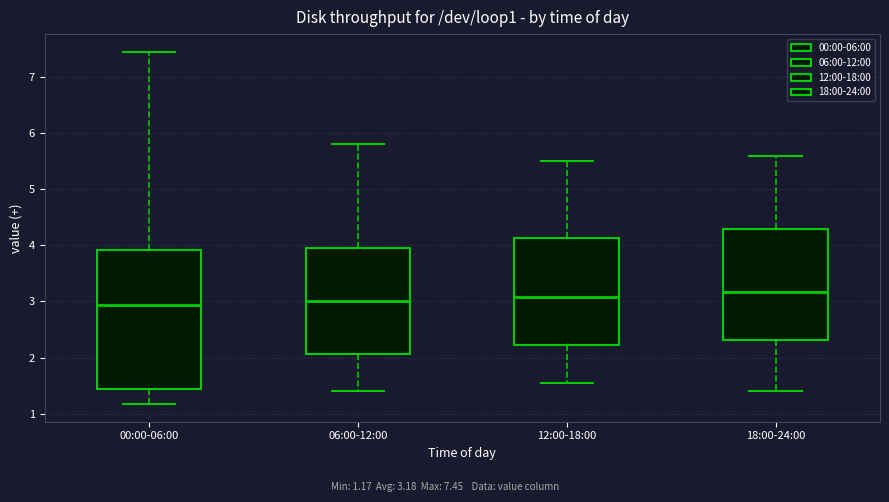

Where does the median line of the box for 00:00-06:00 sit on the y-axis? The values are not printed on the chart, so give them approximately, as read against the axis.

2.9